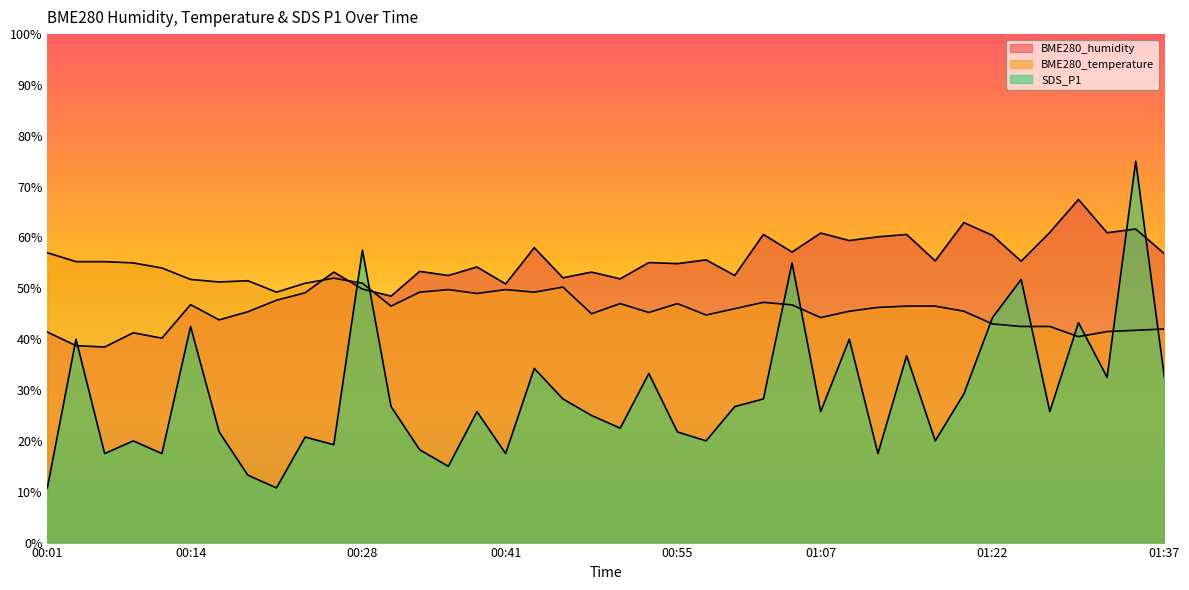

What is the label of the 5th point from the left?

00:11